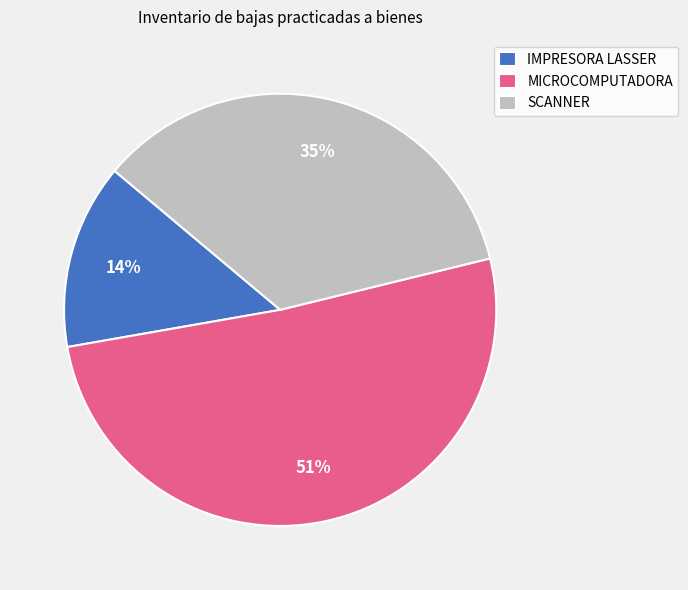

The SCANNER slice represents 41% of the pie. True or false?

False